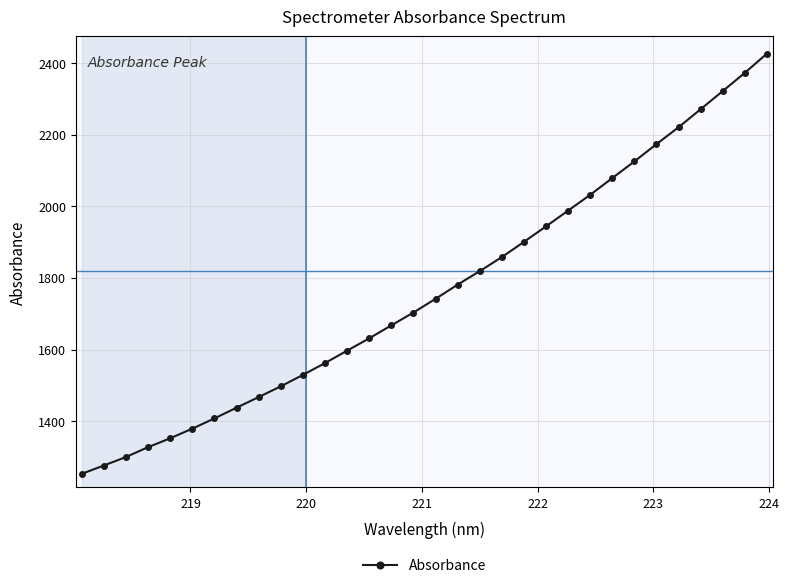

What is the average value?

1763.7